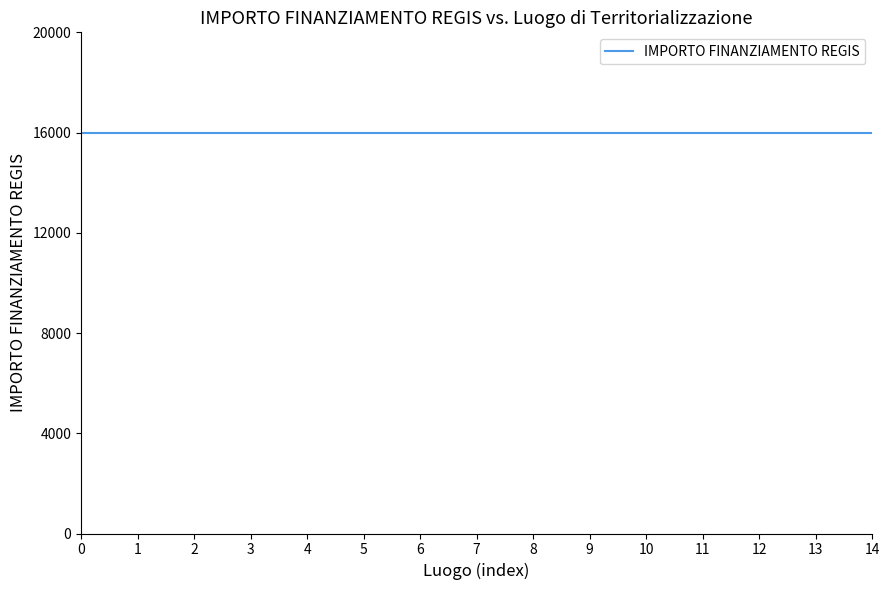

List the labels in order of IMPORTO FINANZIAMENTO REGIS value, smallest first.

BOLLATE, MILANO, CASTIGLIONE DELLE STIVIERE, SONDRIO, CERTOSA DI PAVIA, VIMERCATE, CREMA, CORNAREDO, IDRO, MANTOVA, CORSICO, PADERNO DADDA, MARTINENGO, CASTRONNO, DESIO